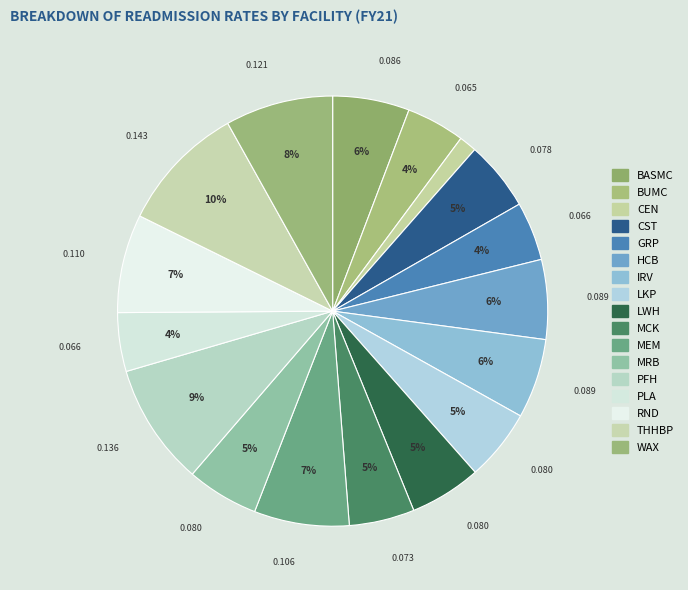

Which category has the biggest portion of the pie?

THHBP